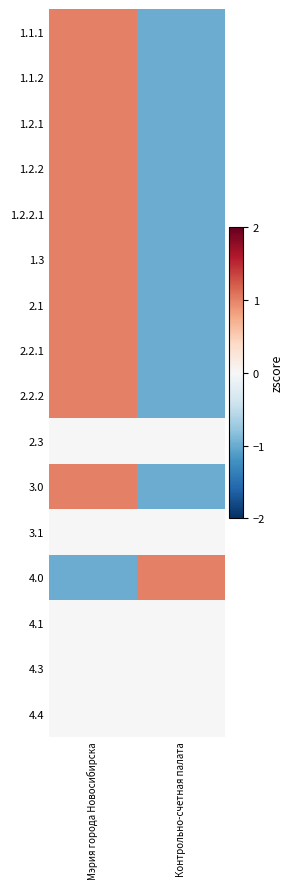

Reading left to right, extract all data points from this chart.

1.1.1: Мэрия города Новосибирска=1	Контрольно-счетная палата=-1
1.1.2: Мэрия города Новосибирска=1	Контрольно-счетная палата=-1
1.2.1: Мэрия города Новосибирска=1	Контрольно-счетная палата=-1
1.2.2: Мэрия города Новосибирска=1	Контрольно-счетная палата=-1
1.2.2.1: Мэрия города Новосибирска=1	Контрольно-счетная палата=-1
1.3: Мэрия города Новосибирска=1	Контрольно-счетная палата=-1
2.1: Мэрия города Новосибирска=1	Контрольно-счетная палата=-1
2.2.1: Мэрия города Новосибирска=1	Контрольно-счетная палата=-1
2.2.2: Мэрия города Новосибирска=1	Контрольно-счетная палата=-1
2.3: Мэрия города Новосибирска=0	Контрольно-счетная палата=0
3.0: Мэрия города Новосибирска=1	Контрольно-счетная палата=-1
3.1: Мэрия города Новосибирска=0	Контрольно-счетная палата=0
4.0: Мэрия города Новосибирска=-1	Контрольно-счетная палата=1
4.1: Мэрия города Новосибирска=0	Контрольно-счетная палата=0
4.3: Мэрия города Новосибирска=0	Контрольно-счетная палата=0
4.4: Мэрия города Новосибирска=0	Контрольно-счетная палата=0